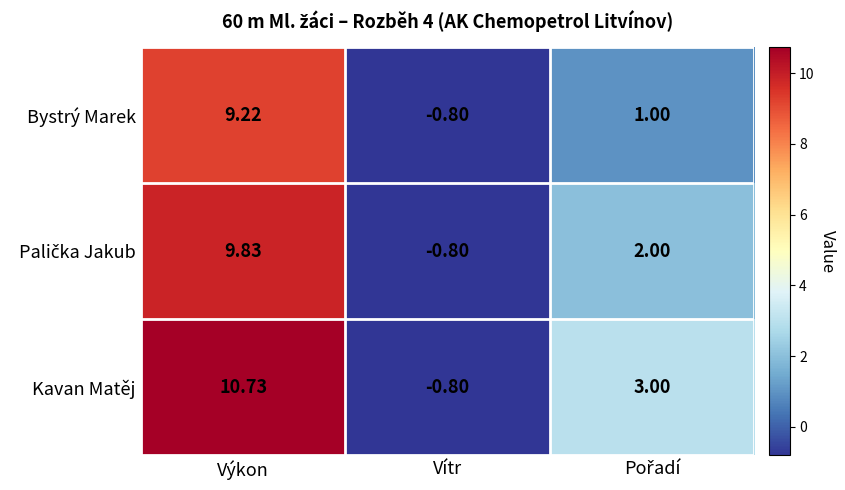

Count the number of data series in this chart.

3